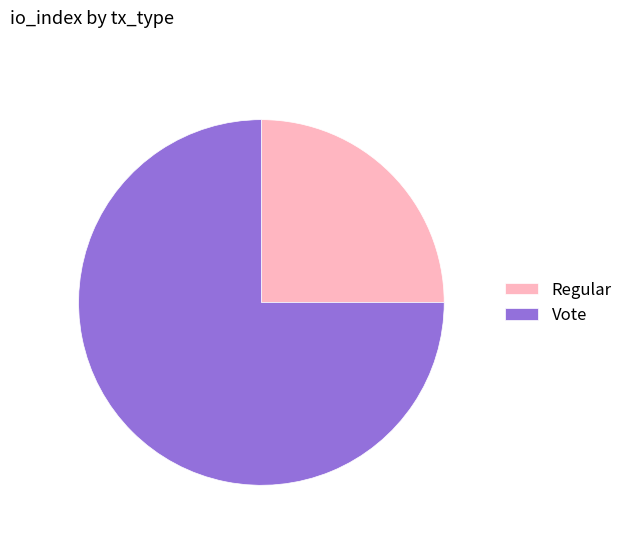

Is there any slice that represents more than half of the pie?

Yes